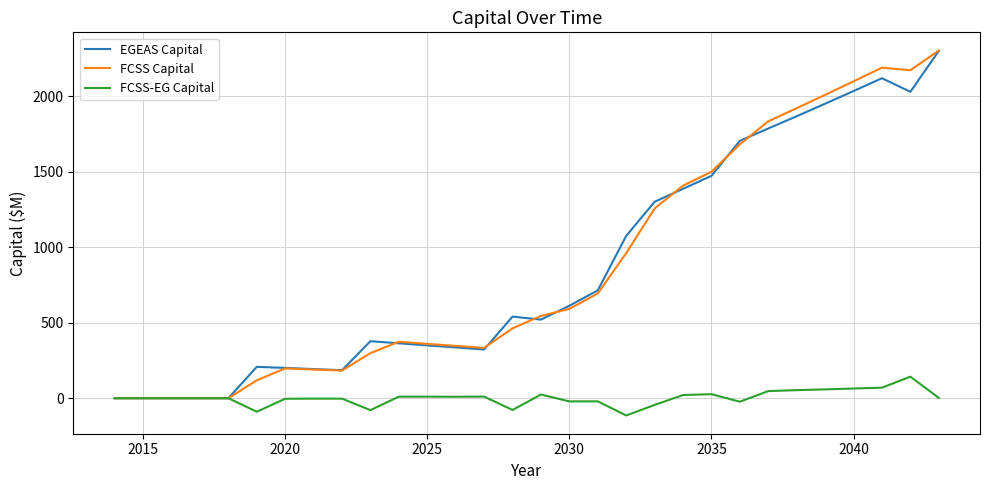

What is the greatest value displayed?

2304.2